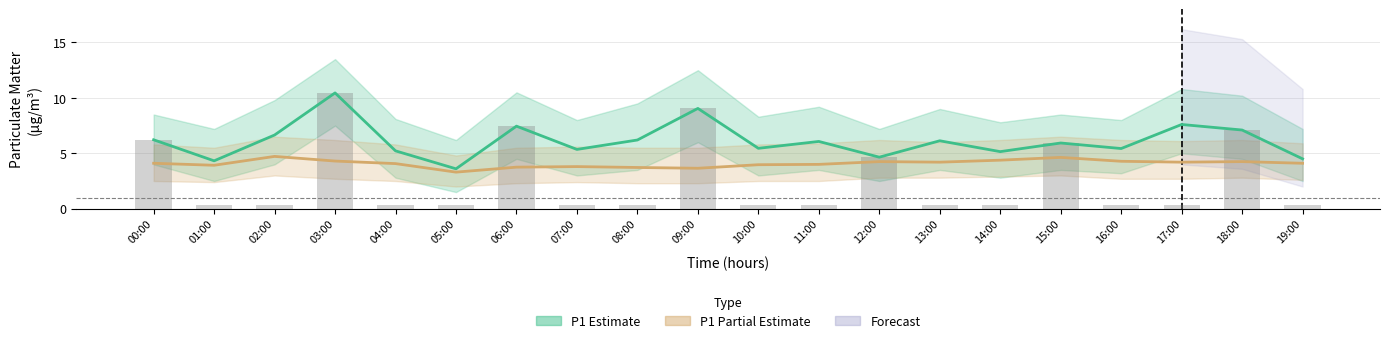

Which series has the largest range (max minus min)?

P1 raw readings